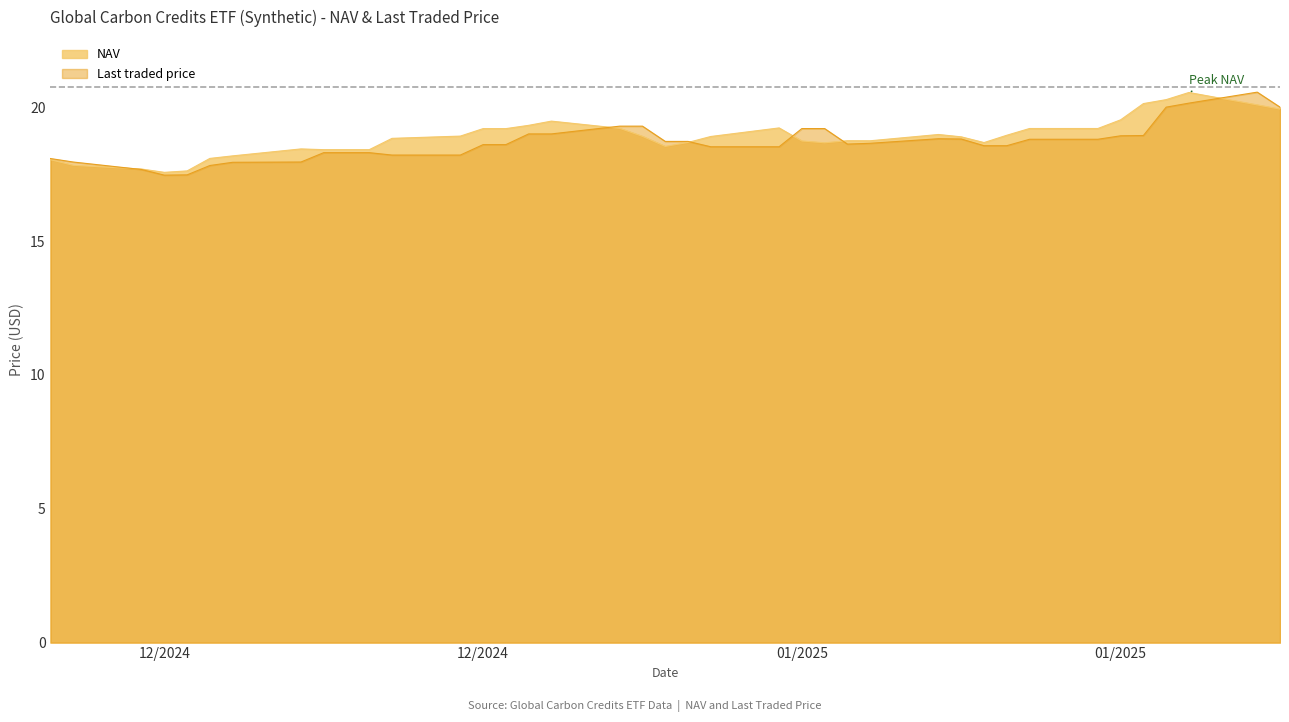

How many interior local valleys does the NAV series have?

5